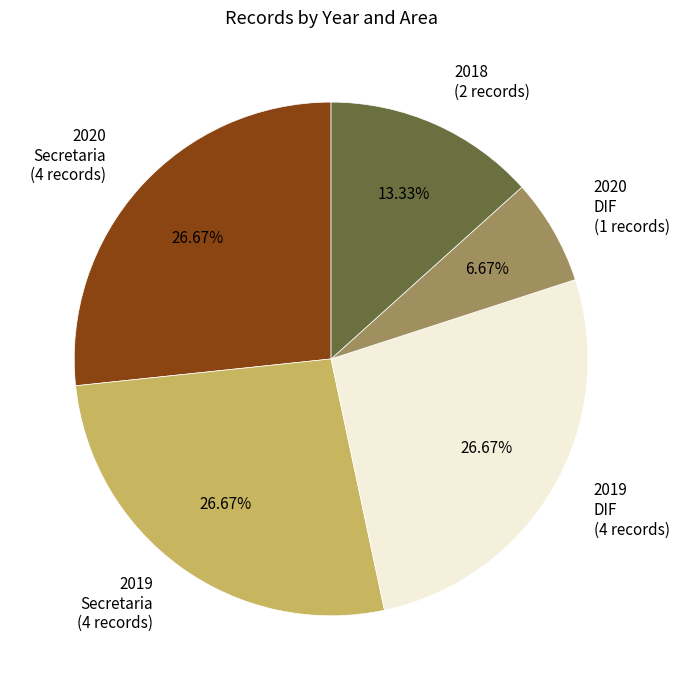

What is the ratio of the value at 2019 DIF (4 records) to the value at 2019 Secretaria (4 records)?

1.0